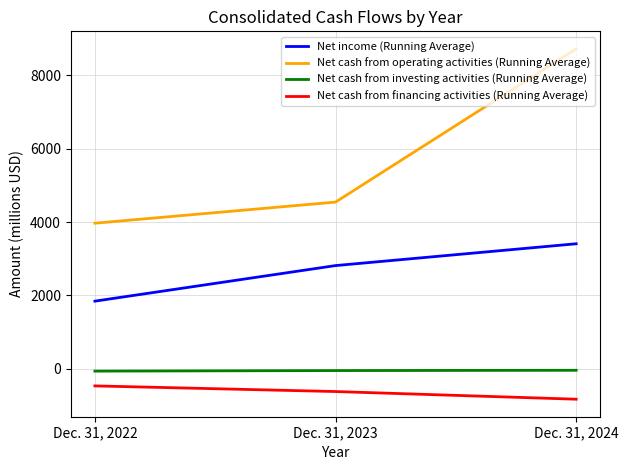

Is the value of Net income (Running Average) at Dec. 31, 2024 greater than the value of Net cash from investing activities (Running Average) at Dec. 31, 2022?

Yes